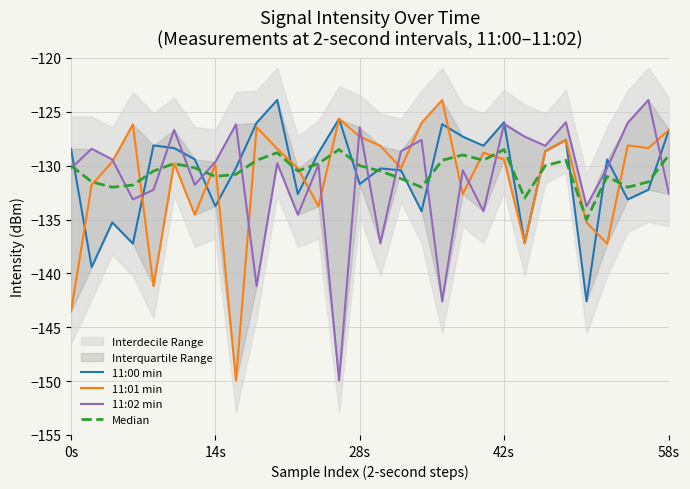

What is the label of the 7th point from the right?

23